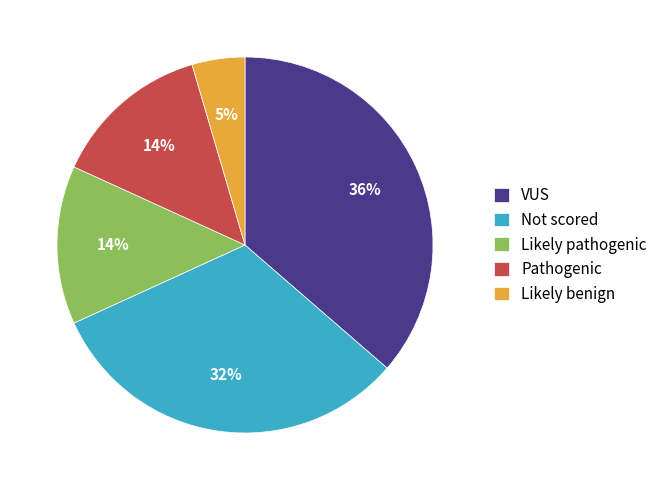

Does Likely benign represent more than half of the total?

No